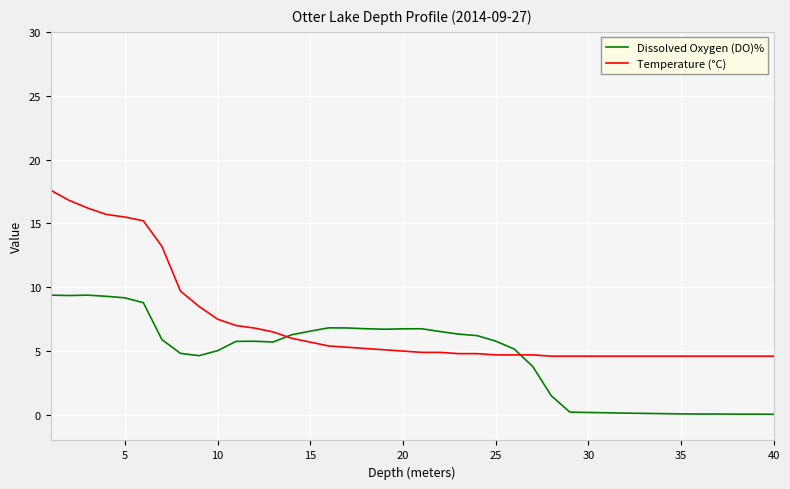

What is the smallest value displayed?

0.1